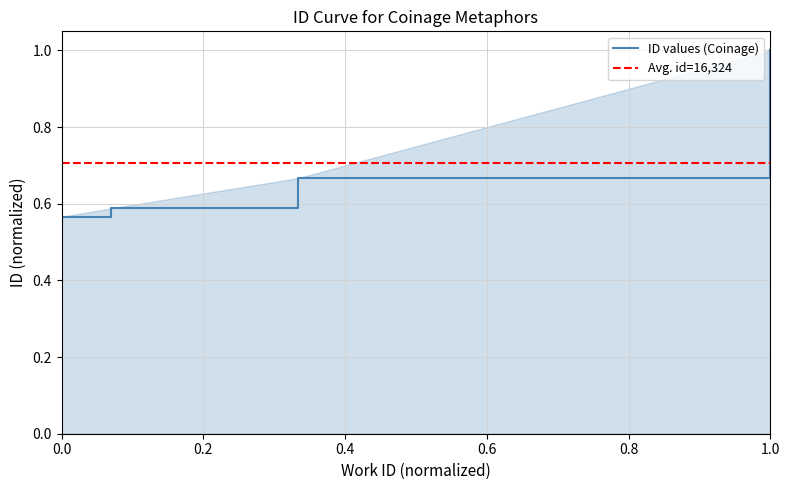

Is it true that ID values (Coinage) equals 1.0 at 1.0?

True